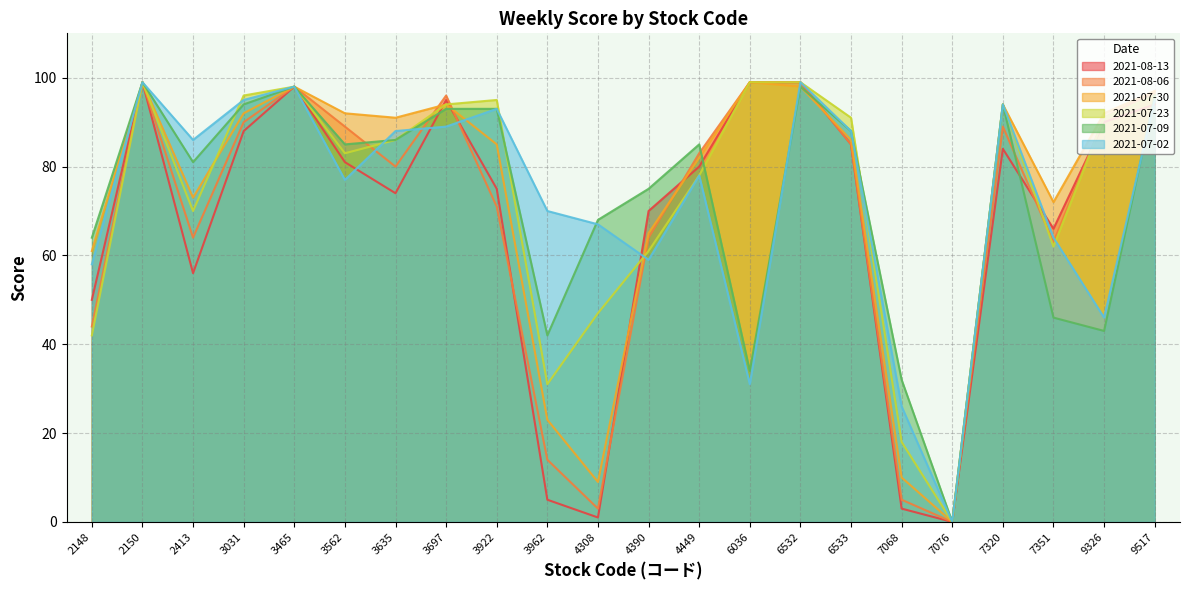

At how many categories does at least one series exceed 73?

16